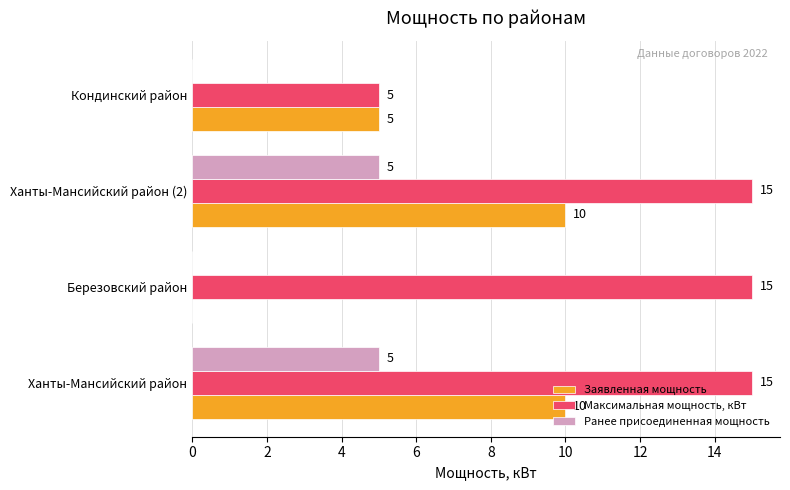

Which series changed the most between Березовский район and Кондинский район?

Максимальная мощность, кВт